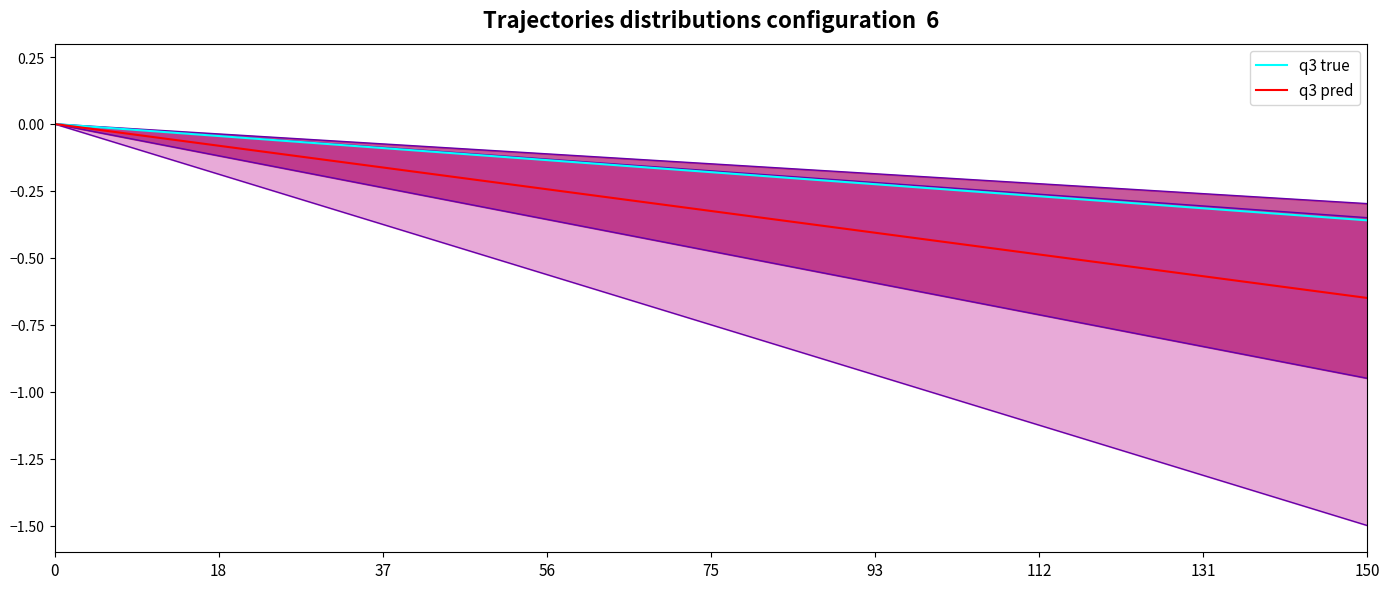

True or false: q3 true and q3 pred intersect in this chart.

False